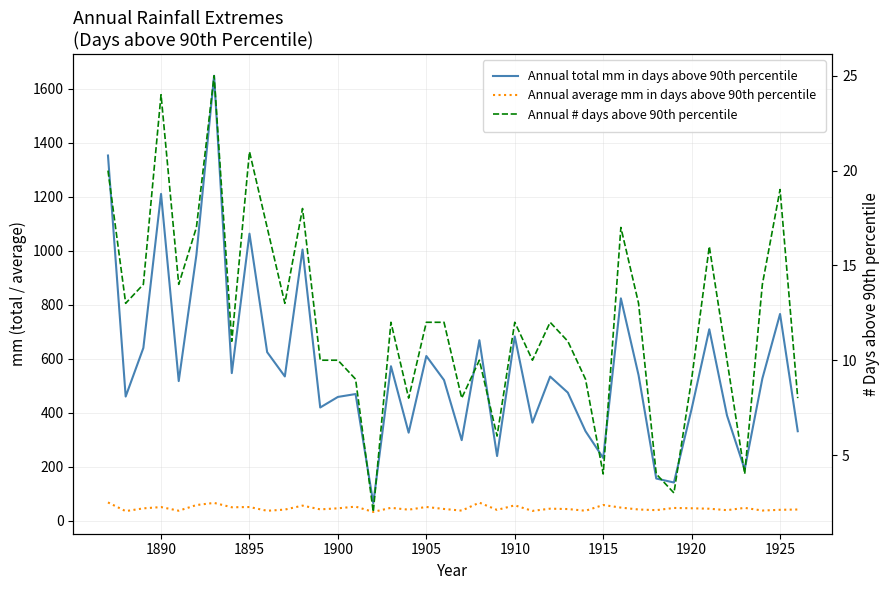

How many lines are shown in the chart?

3